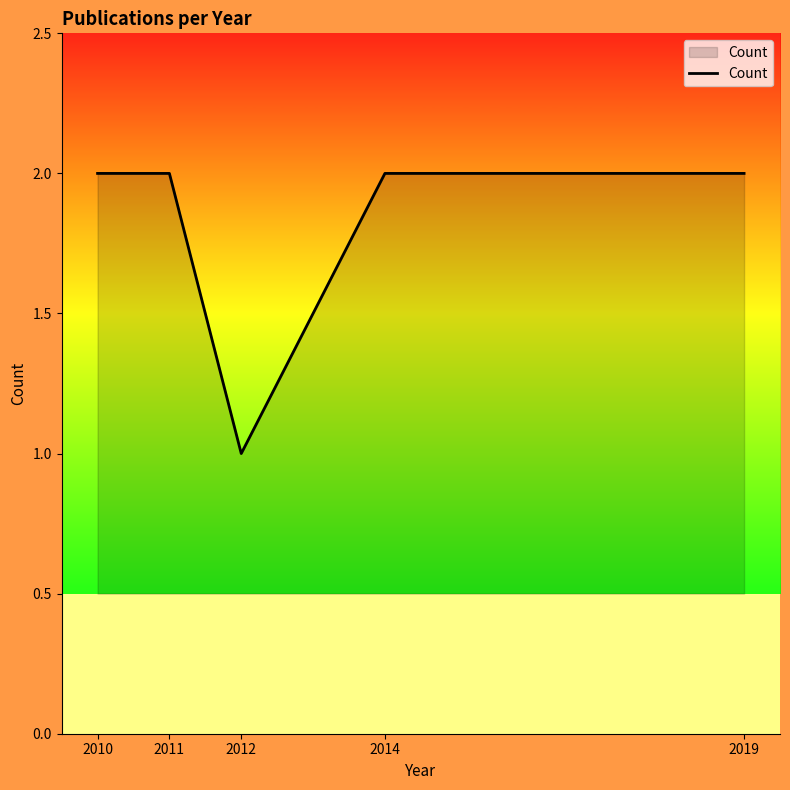

How many lines are shown in the chart?

1